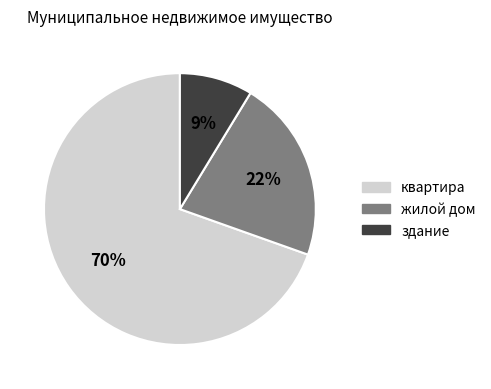

Approximately how many times larger is the value at жилой дом compared to квартира?

0.3